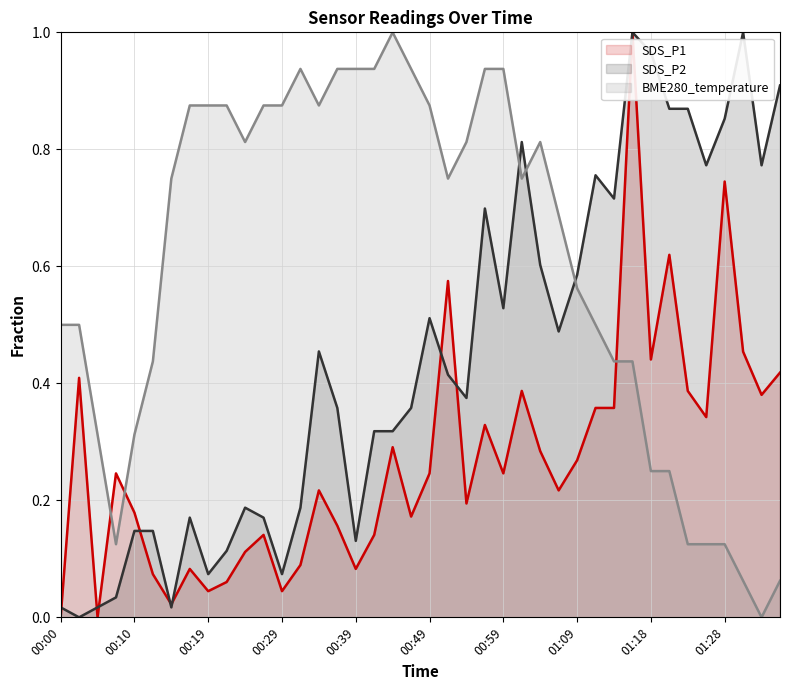

True or false: BME280_temperature has a value of 0.1 at 00:10.

False